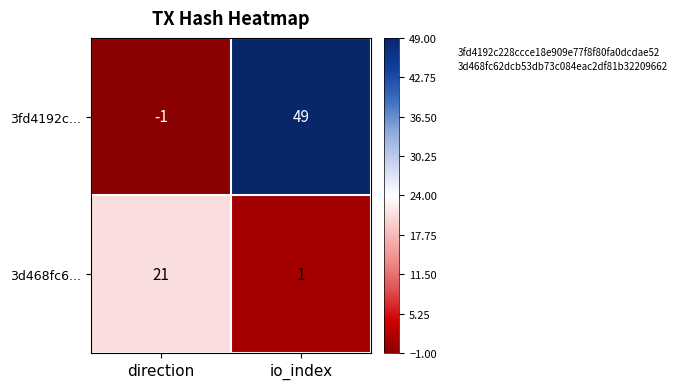

Reading left to right, what are all the values shown in this chart?

3fd4192c...: direction=-1	io_index=49
3d468fc6...: direction=21	io_index=1